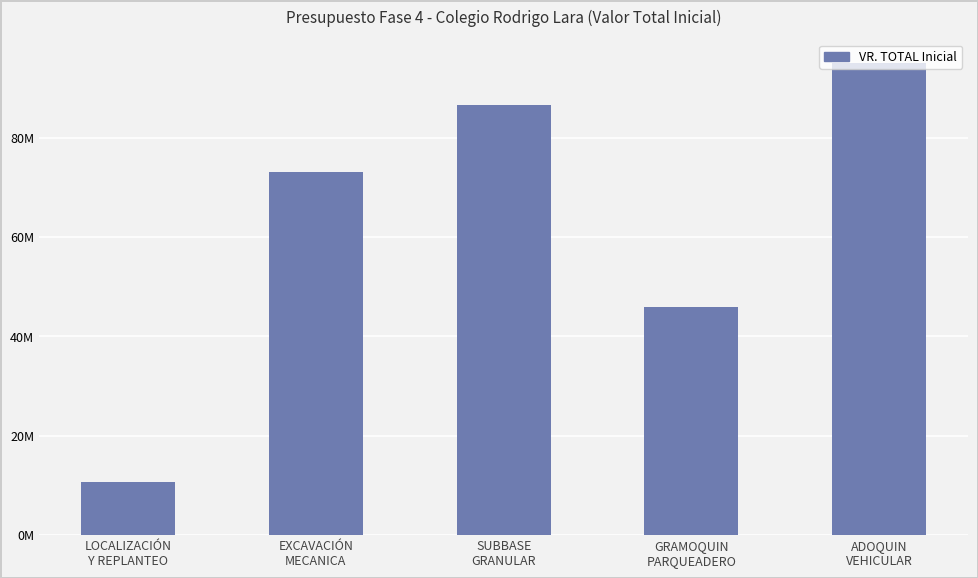

What is the change in value from LOCALIZACIÓN
Y REPLANTEO to GRAMOQUIN
PARQUEADERO?

+35138610